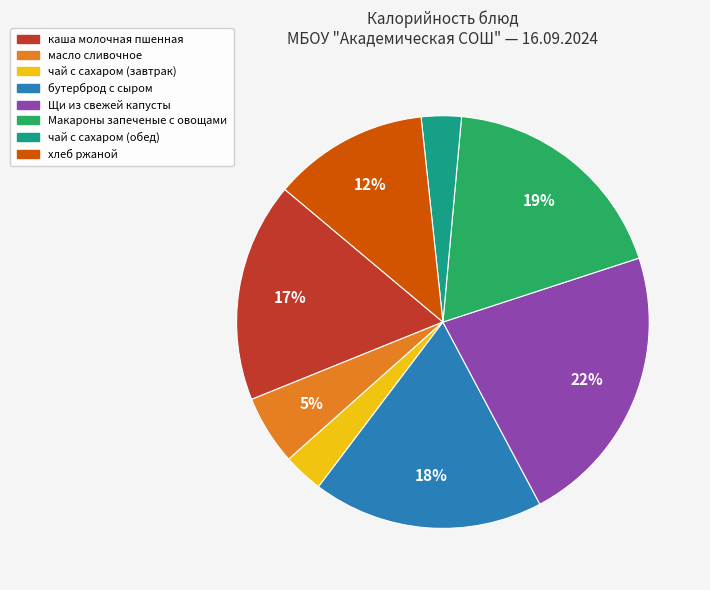

Is каша молочная пшенная the majority of the pie?

No